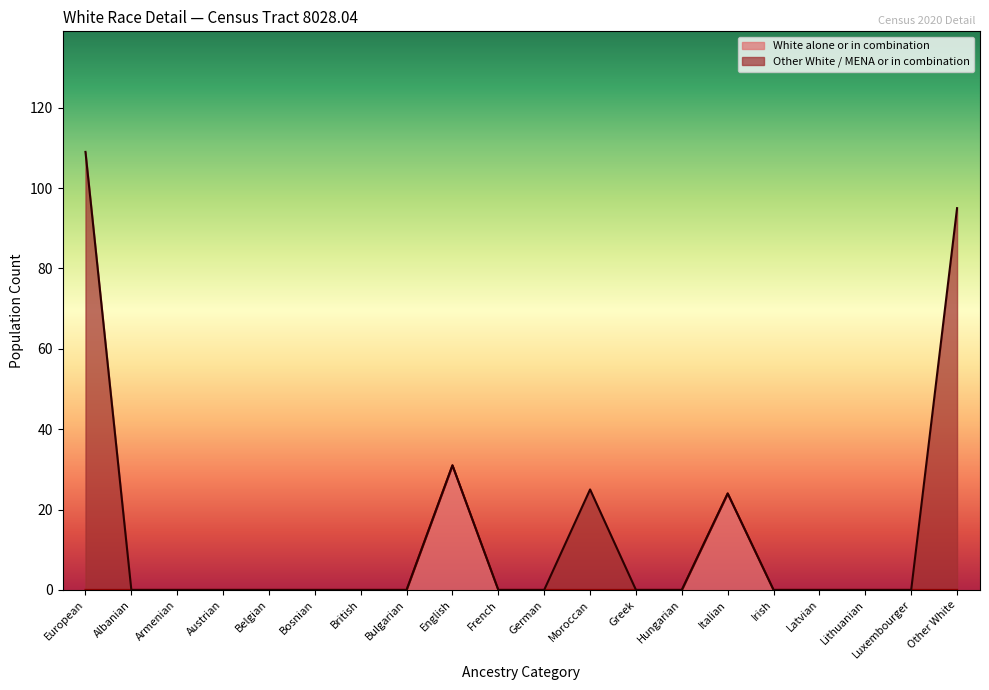

The value of White alone or in combination at Armenian is 0. True or false?

True